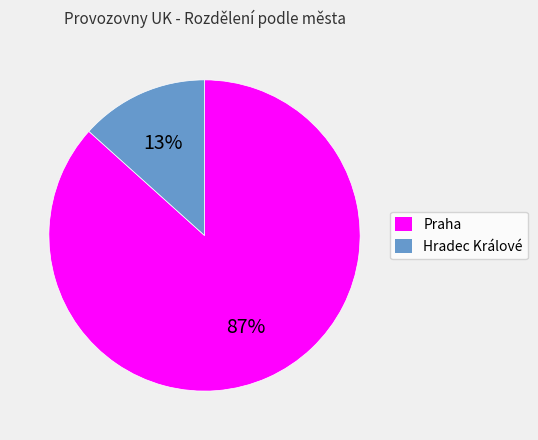

What is the largest slice in the pie chart?

Praha